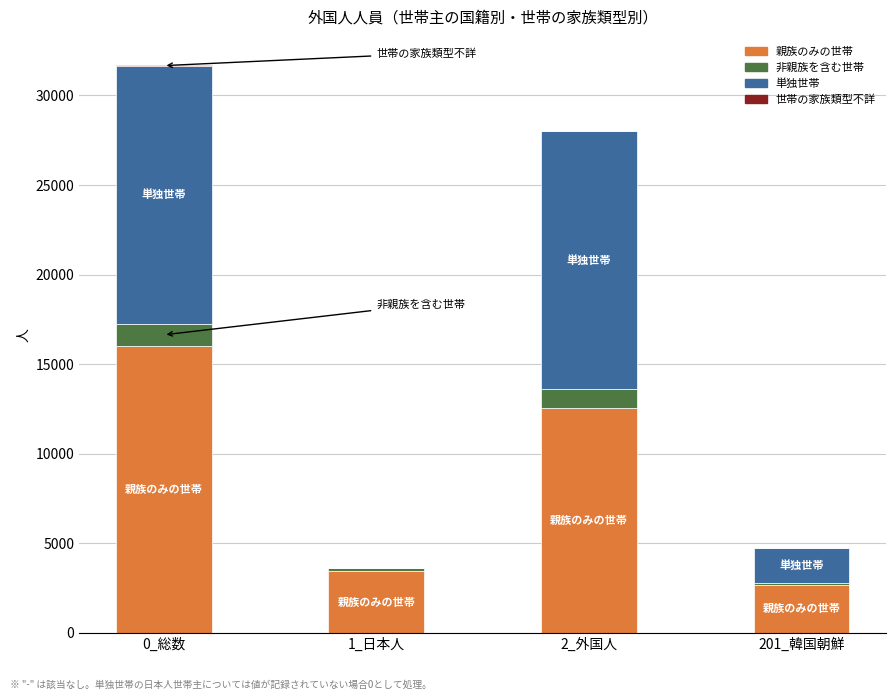

What is the maximum value for 親族のみの世帯?

16011